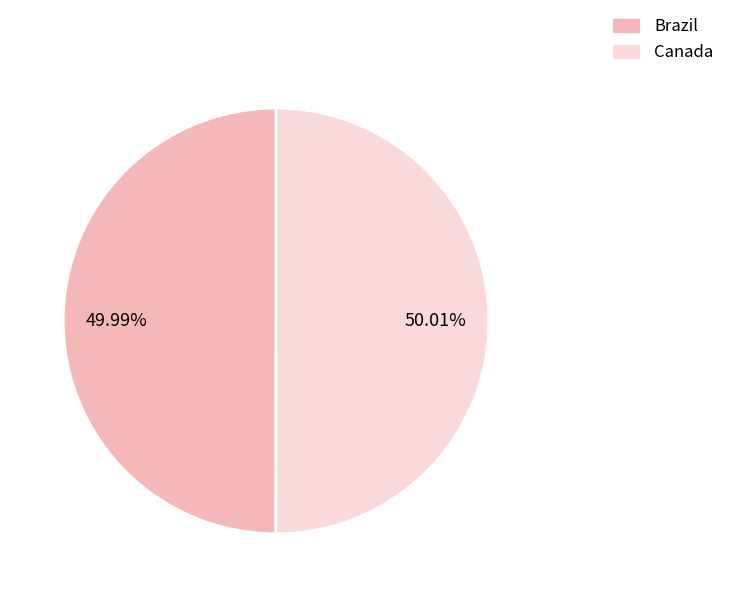

Is there any slice that represents more than half of the pie?

Yes